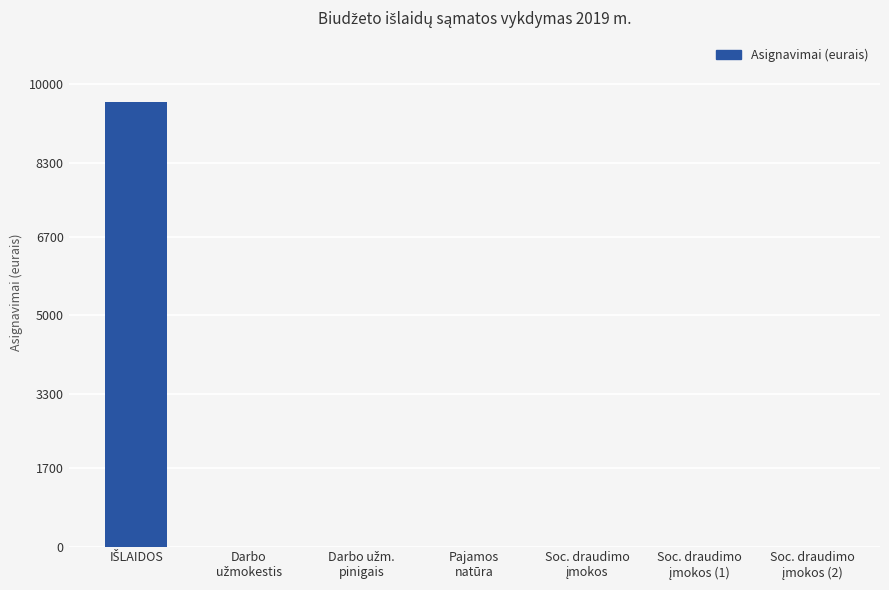

How many distinct data groups are displayed?

1